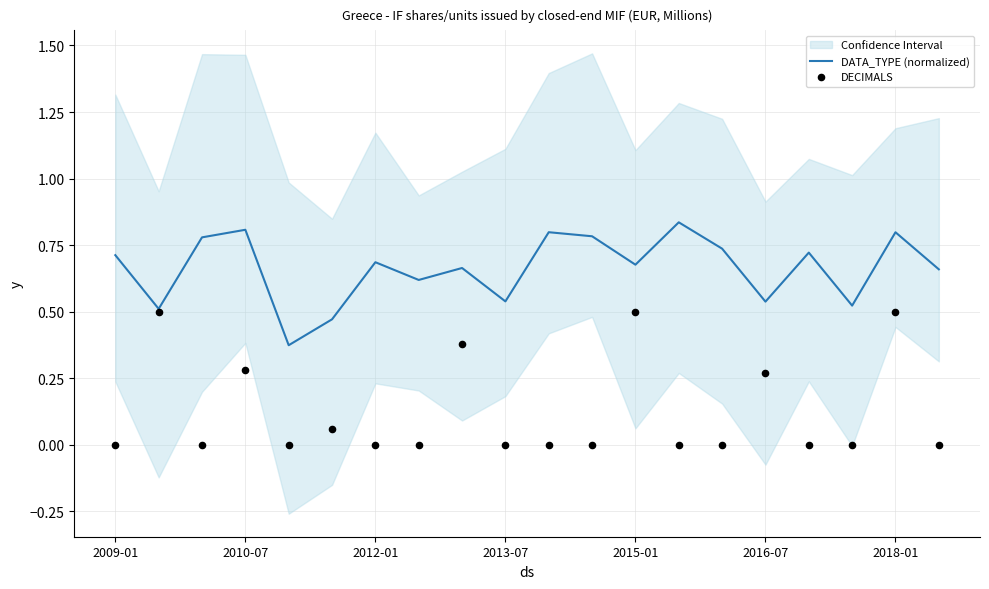

Which series reaches the minimum Y coordinate?

DECIMALS